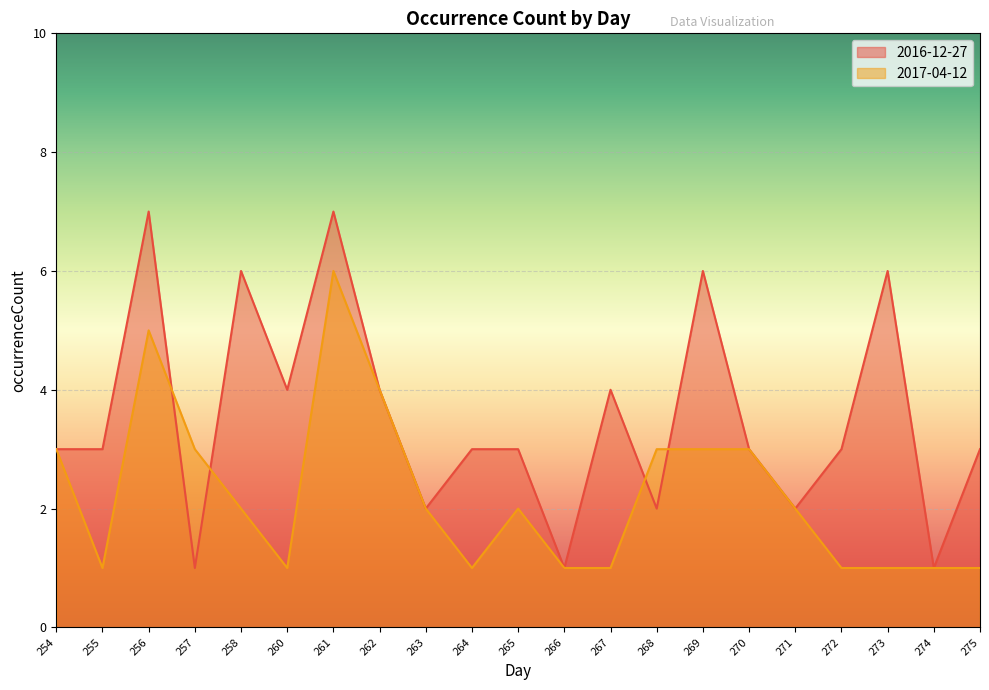

How many intersections are there between 2016-12-27 and 2017-04-12?

4